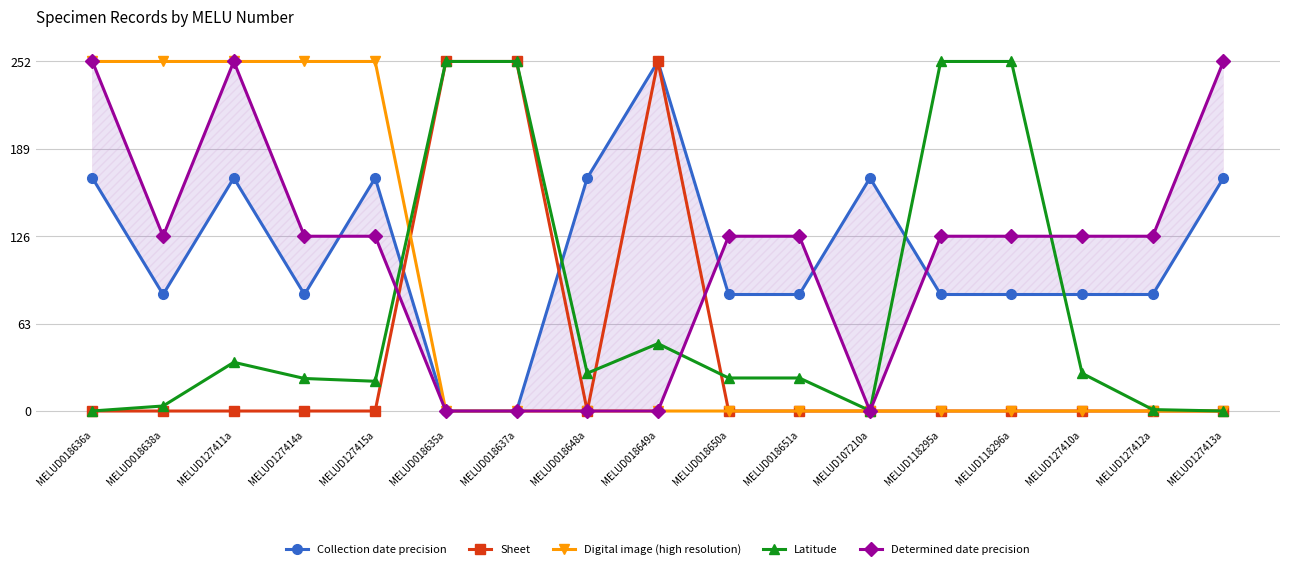

Which label corresponds to the largest value in the chart?

MELUD018649a